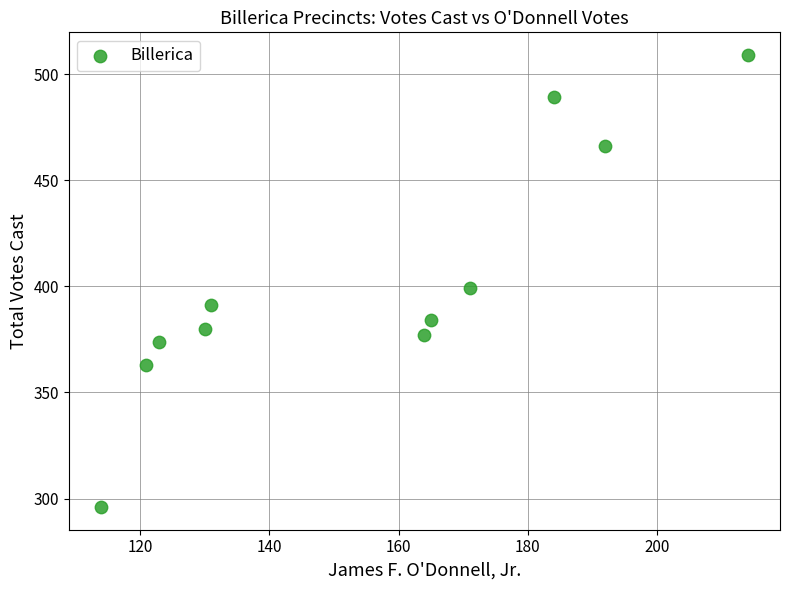

What is the average Y value?

403